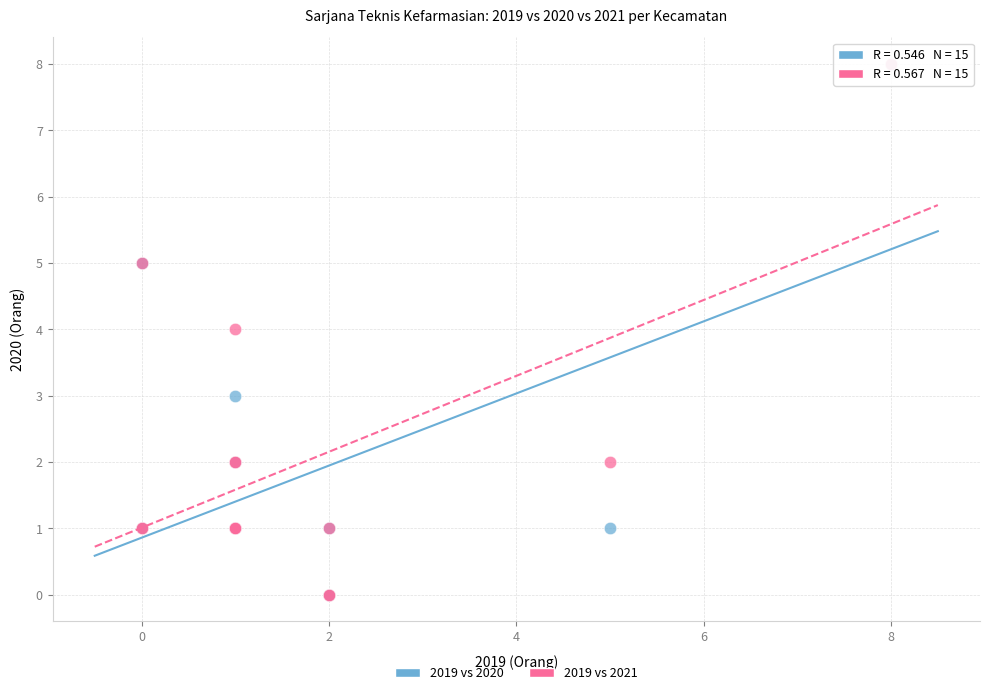

What are all the series names shown in the legend?

2019 vs 2020, 2019 vs 2021